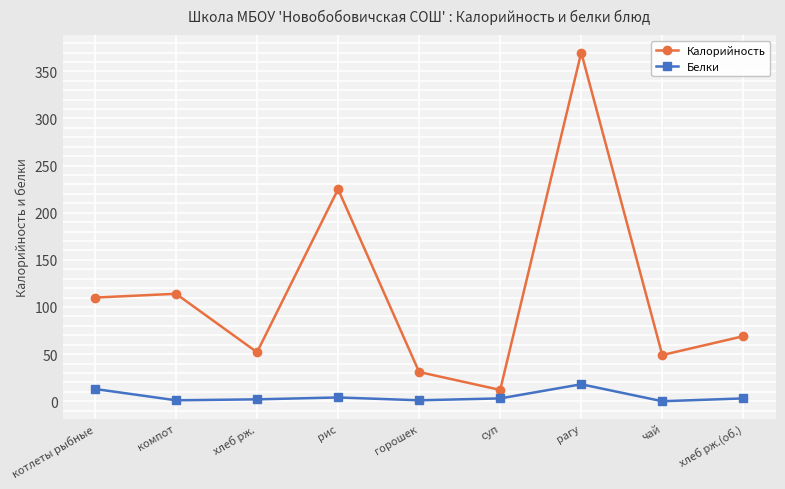

What is the average value of the Калорийность series?

115